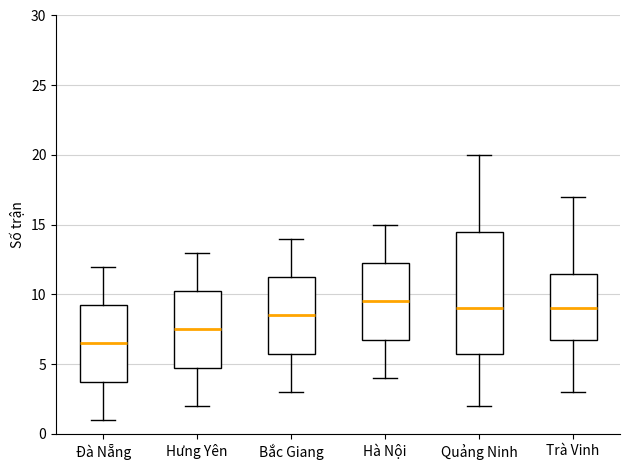

Comparing the boxes themselves (not the whiskers), which one is the tallest?

Quảng Ninh